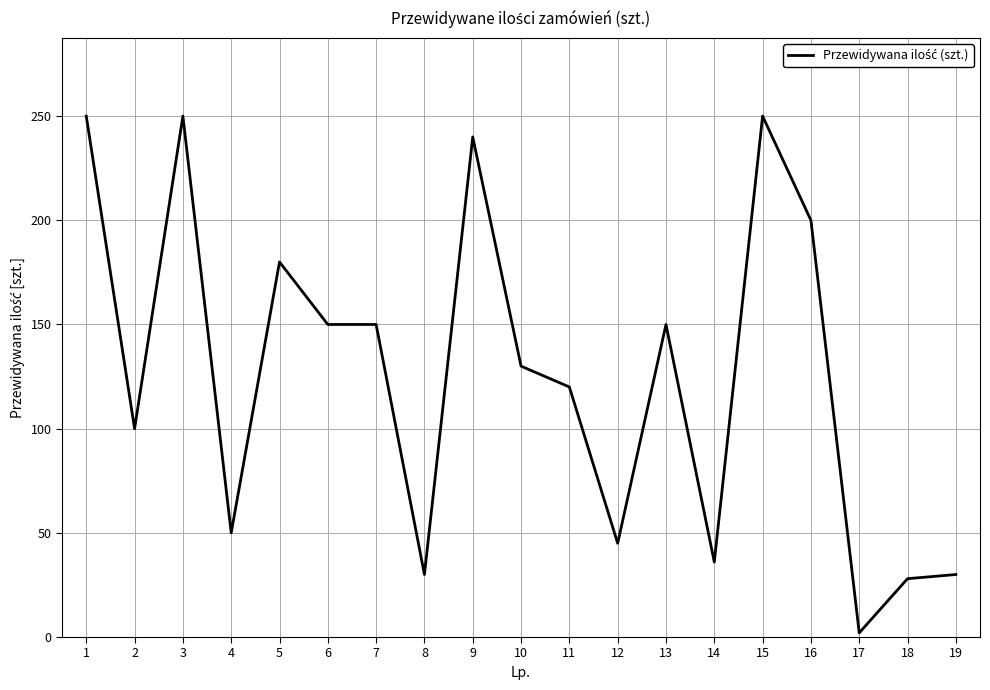

The value at 2 is 100. True or false?

True